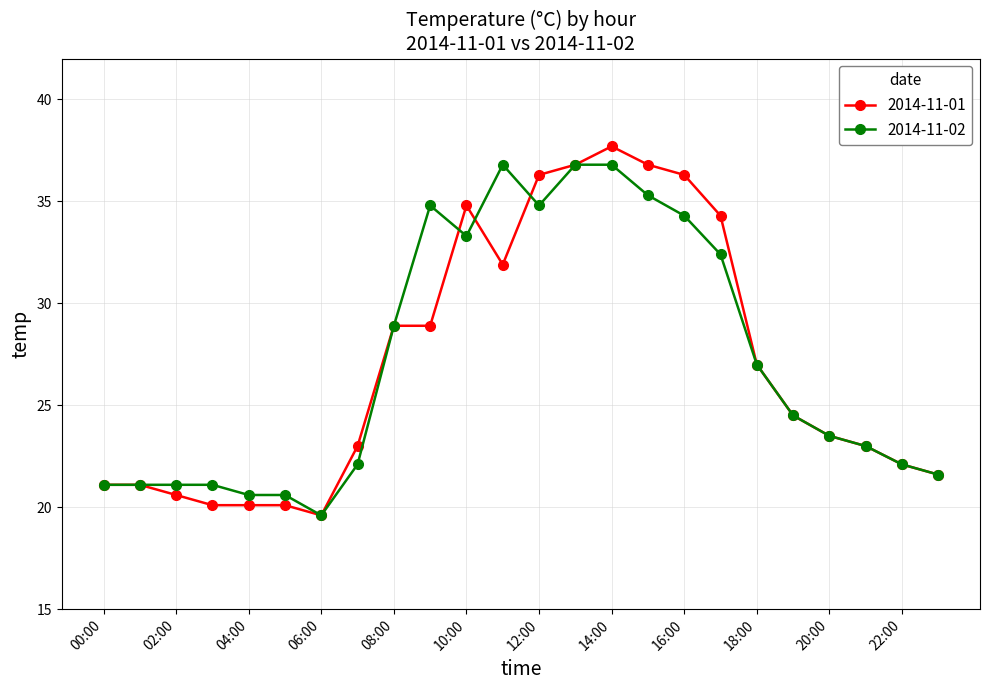

Does the chart display data point markers on the line(s)?

Yes